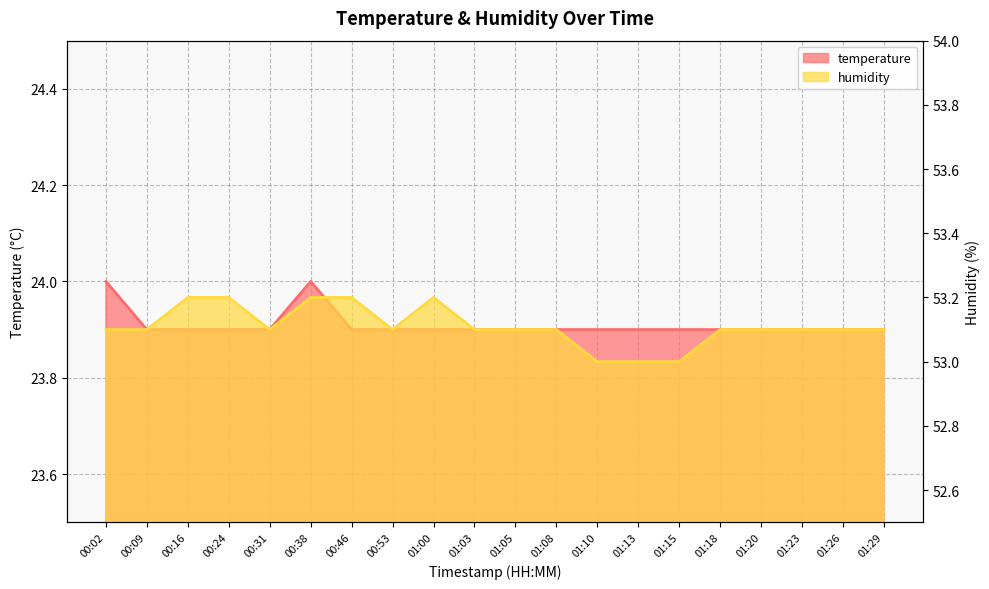

List the labels in order of temperature value, largest first.

00:02, 00:38, 00:09, 00:16, 00:24, 00:31, 00:46, 00:53, 01:00, 01:03, 01:05, 01:08, 01:10, 01:13, 01:15, 01:18, 01:20, 01:23, 01:26, 01:29